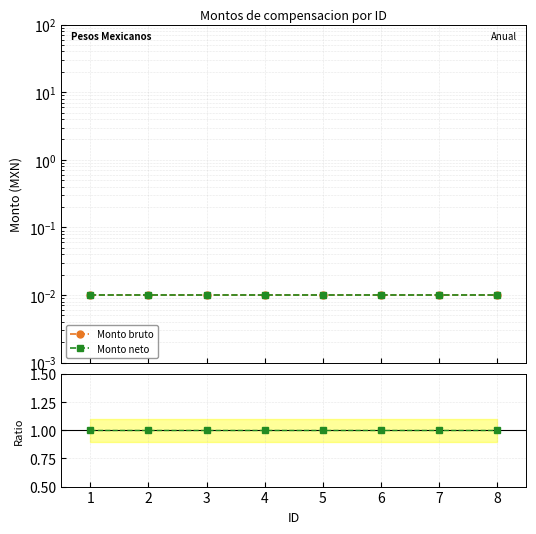

Is the value of Monto neto / Monto bruto at 6 greater than the value of Monto bruto at 7?

Yes